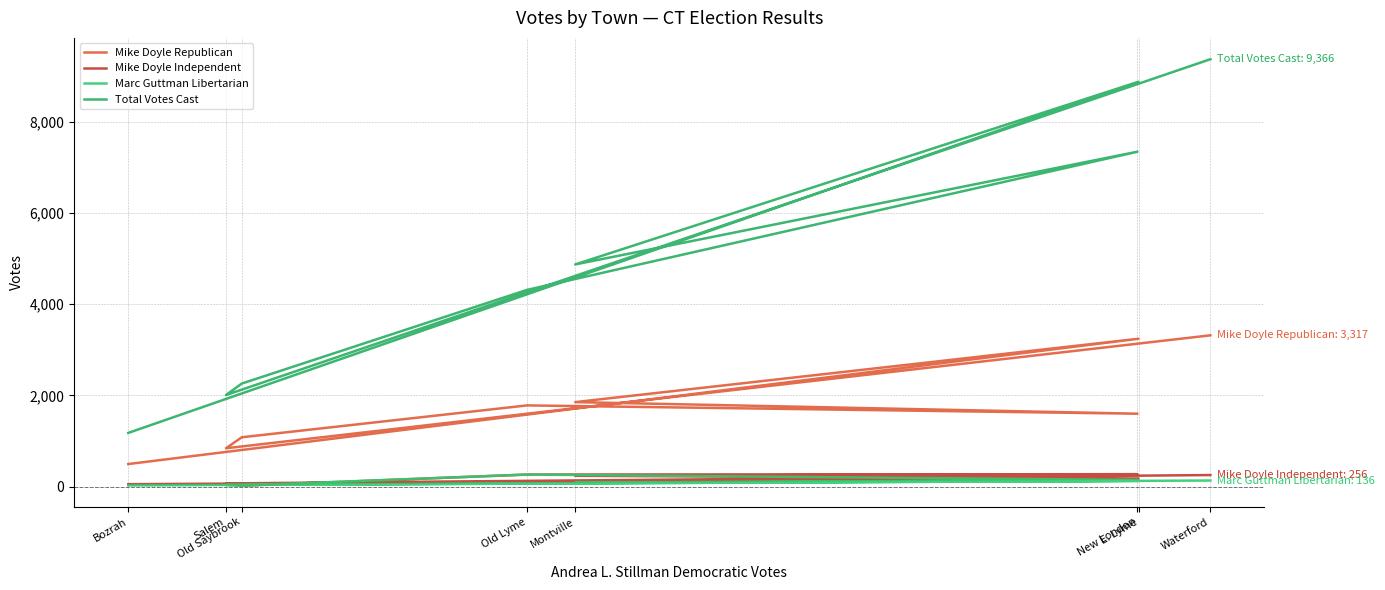

Reading left to right, extract all data points from this chart.

Mike Doyle Republican: 497	3242	1854	1600	1782	1084	843	3317
Mike Doyle Independent: 56	180	240	275	267	22	73	256
Marc Guttman Libertarian: 29	129	89	149	267	27	39	136
Total Votes Cast: 1179	8872	4870	7340	4313	2261	2009	9366